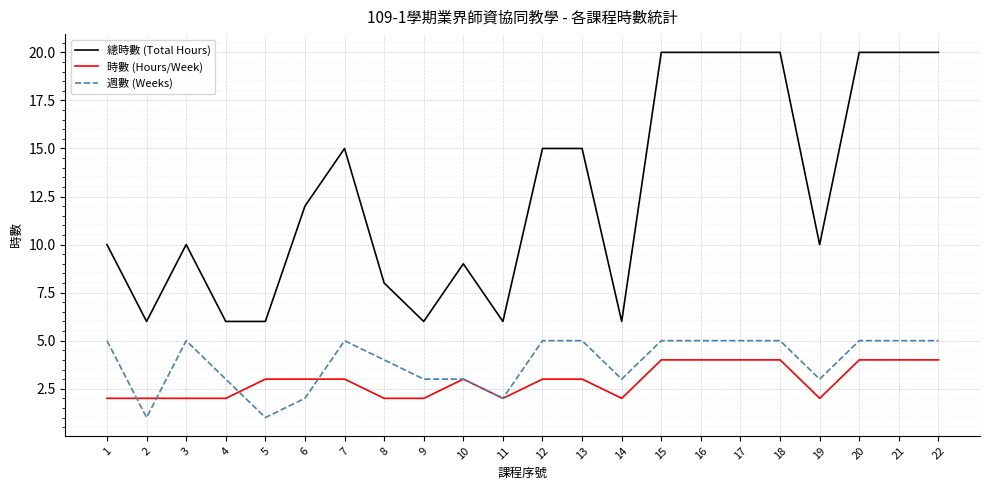

What is the total value across all series at 17?

29